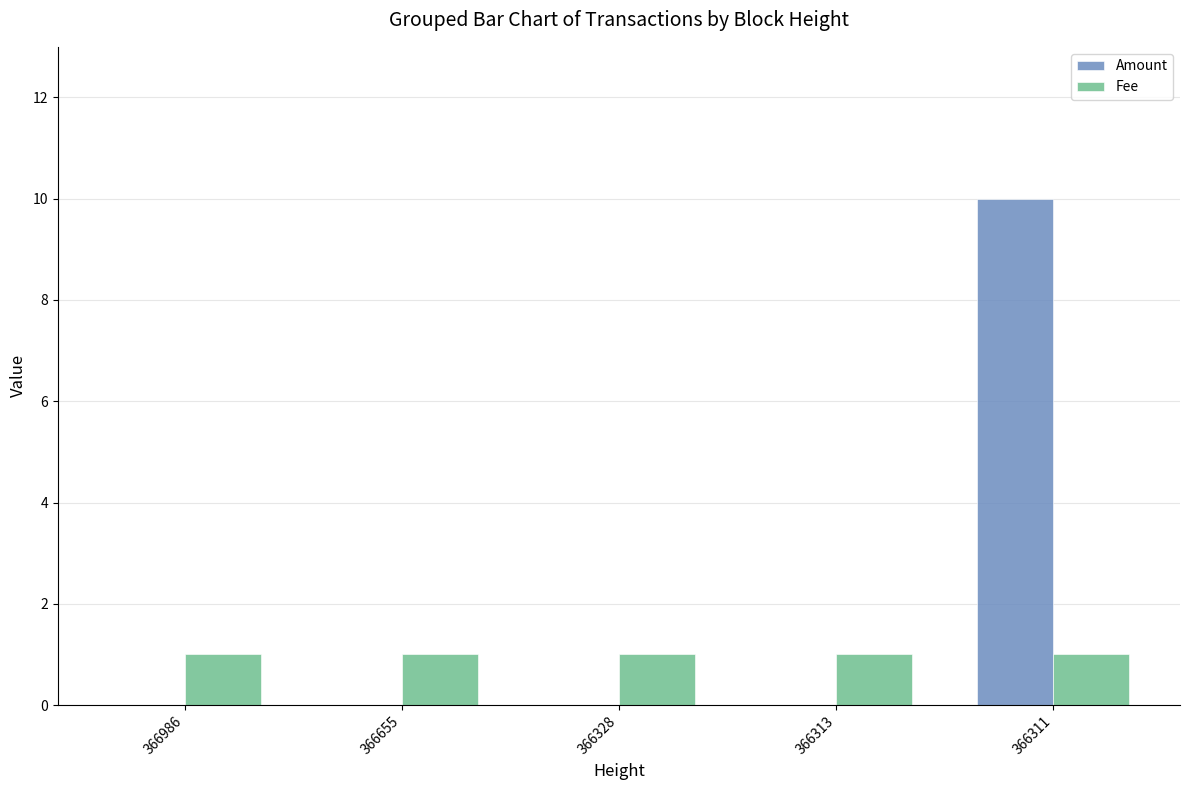

What is the greatest value displayed?

10